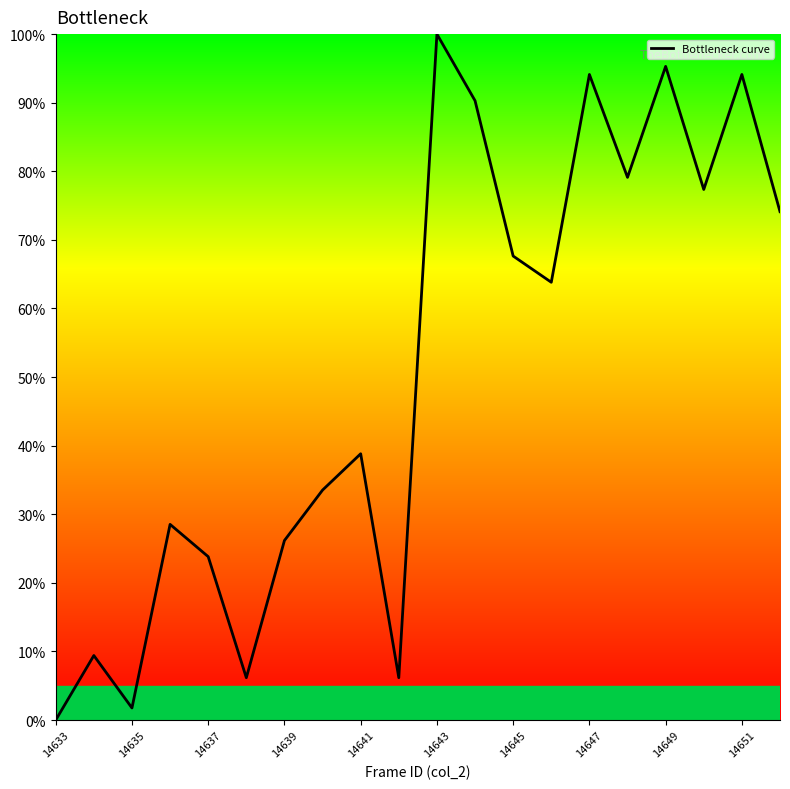

What is the maximum value shown in the chart?

100.0